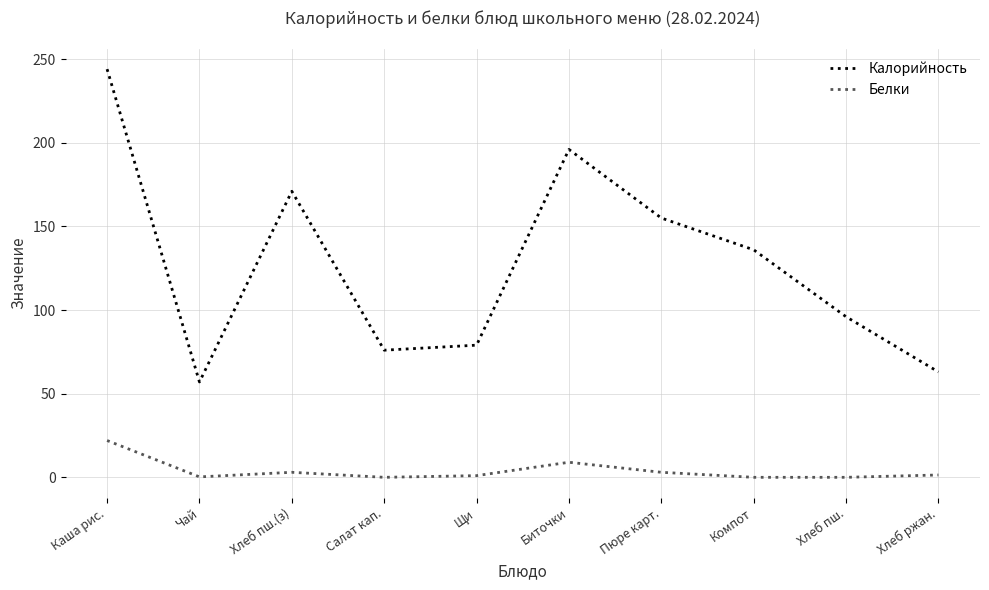

Which category has the highest value in the Калорийность series?

Каша рис.